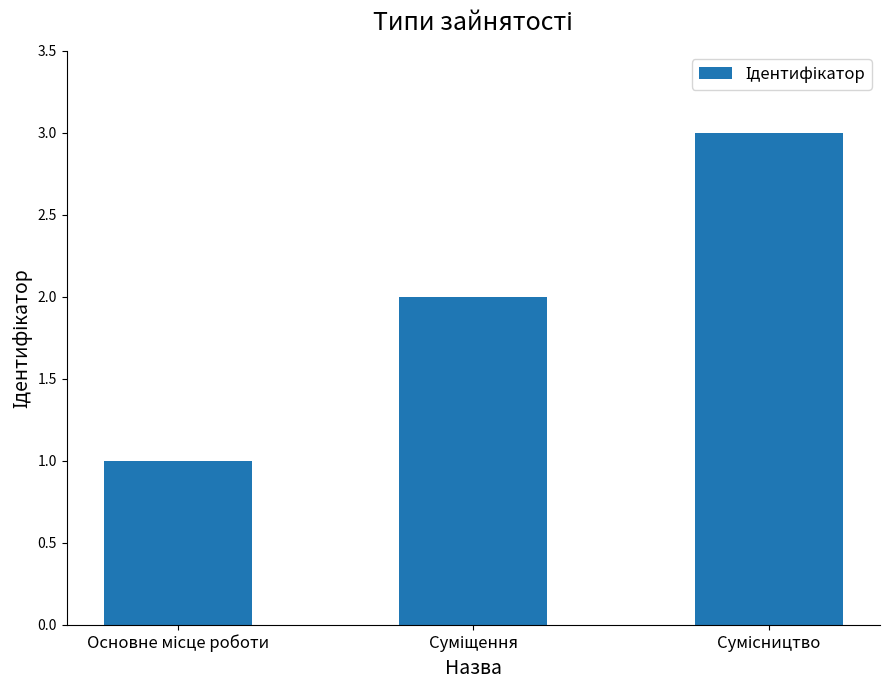

What is the maximum value shown in the chart?

3